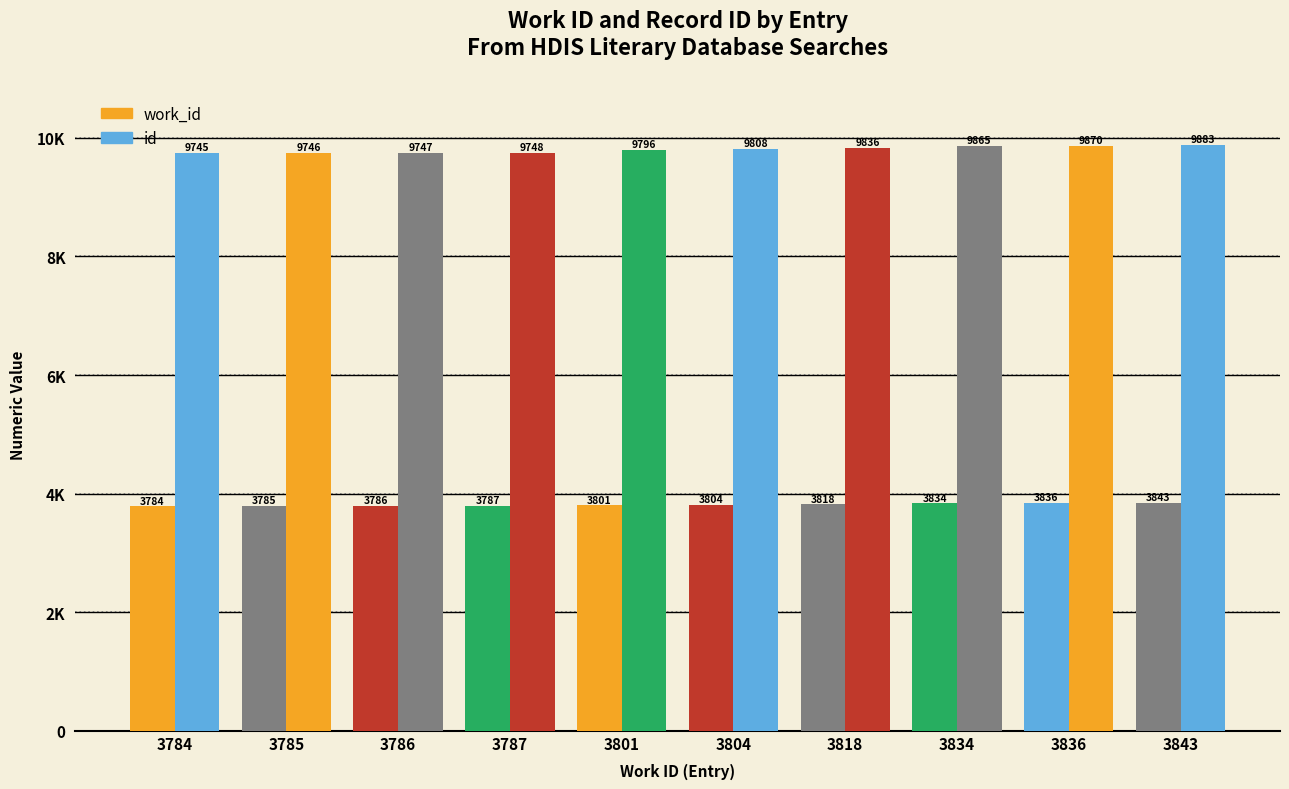

Are the bars grouped side by side (vs. stacked)?

Yes